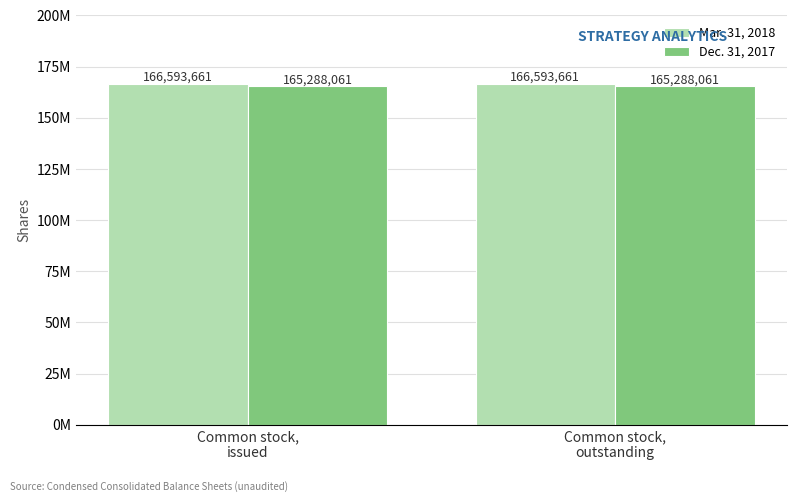

Is it true that Mar. 31, 2018 equals 166593661 at Common stock,
outstanding?

True